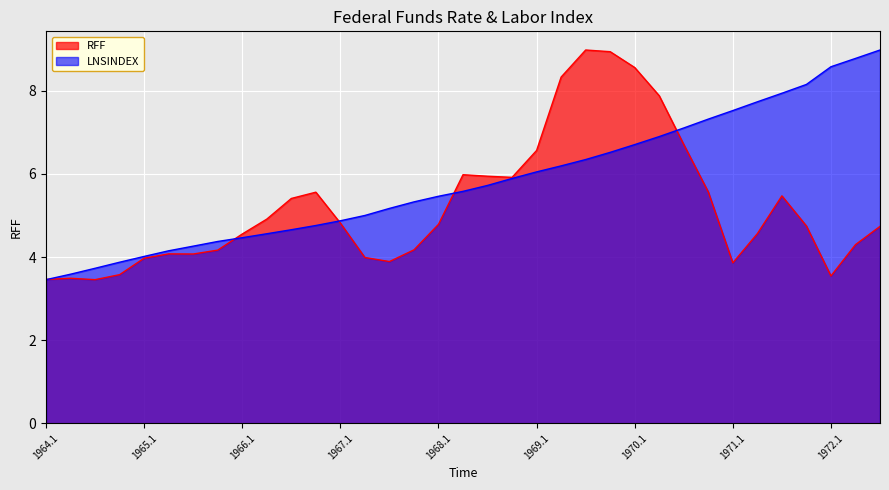

Between 1967.1 and 1971.4, which series saw the biggest shift?

LNSINDEX